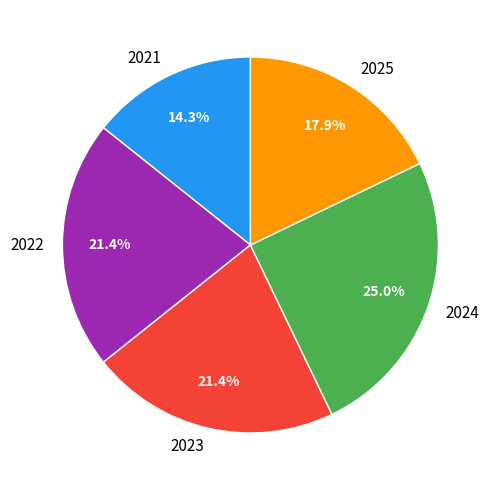

Does 2023 account for over 50% of the chart?

No